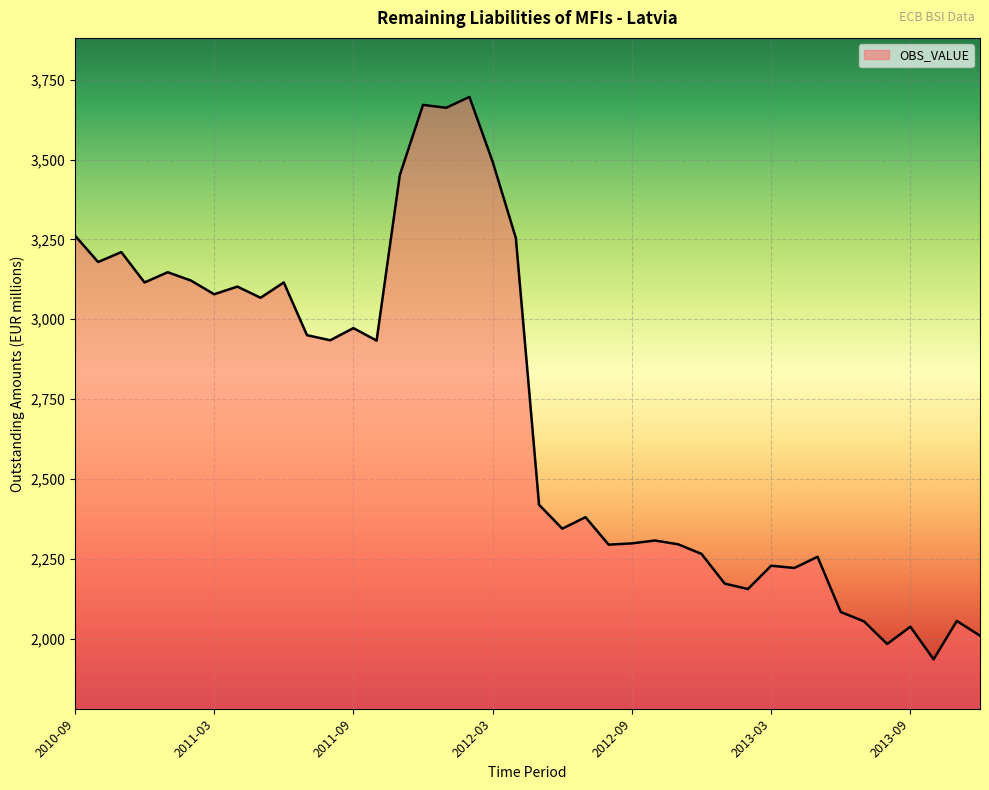

What is the average value?

2705